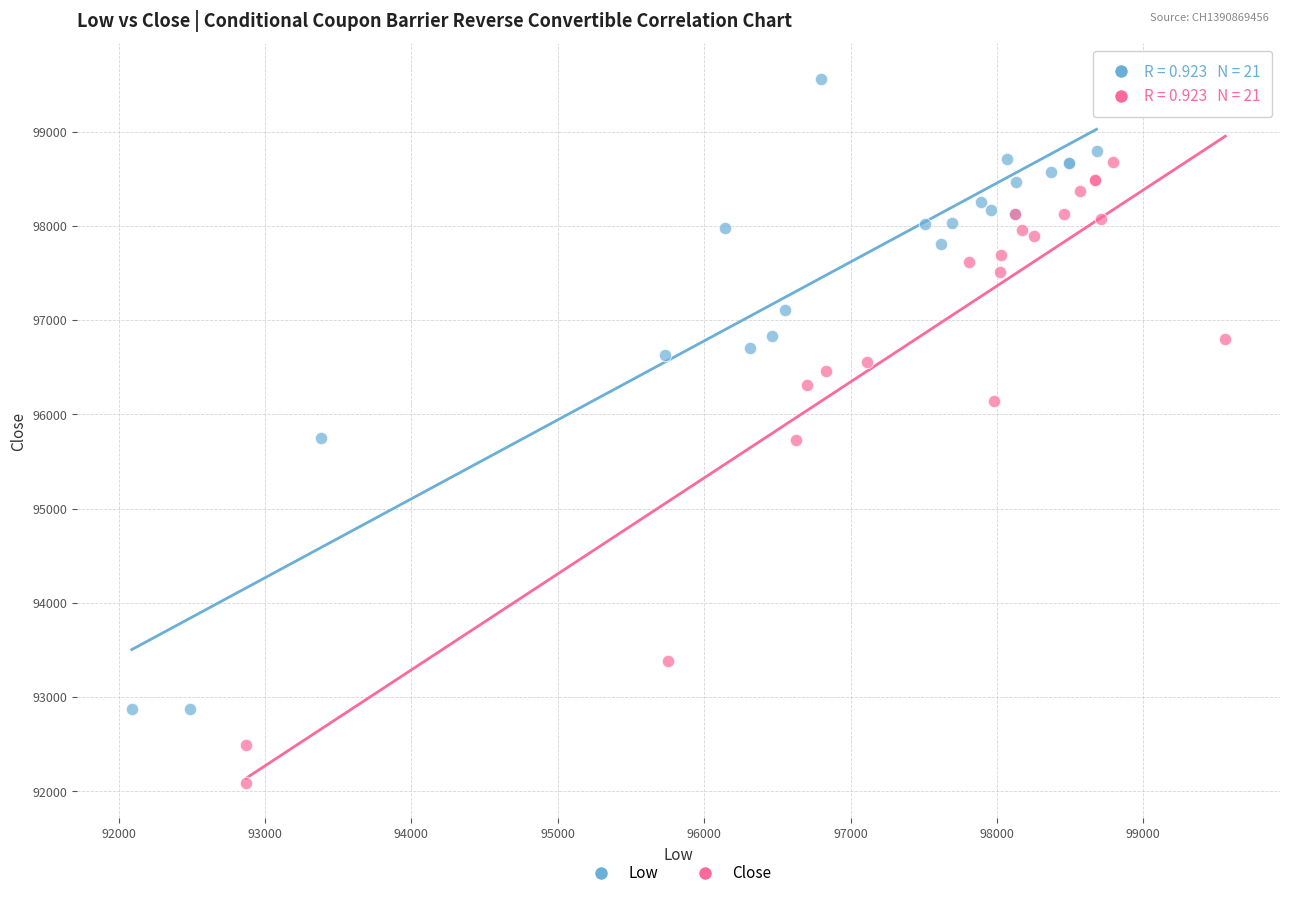

Which series contains the lowest Y value?

Close